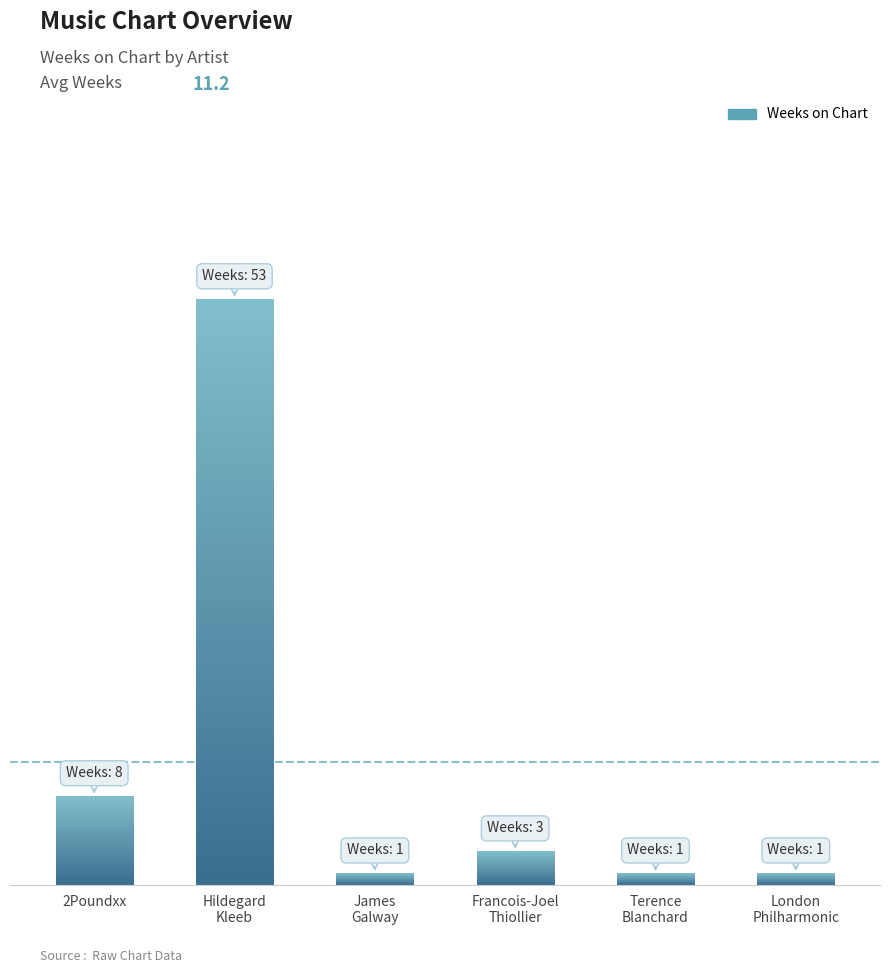

How many values in the Weeks on Chart series are below 3?

3